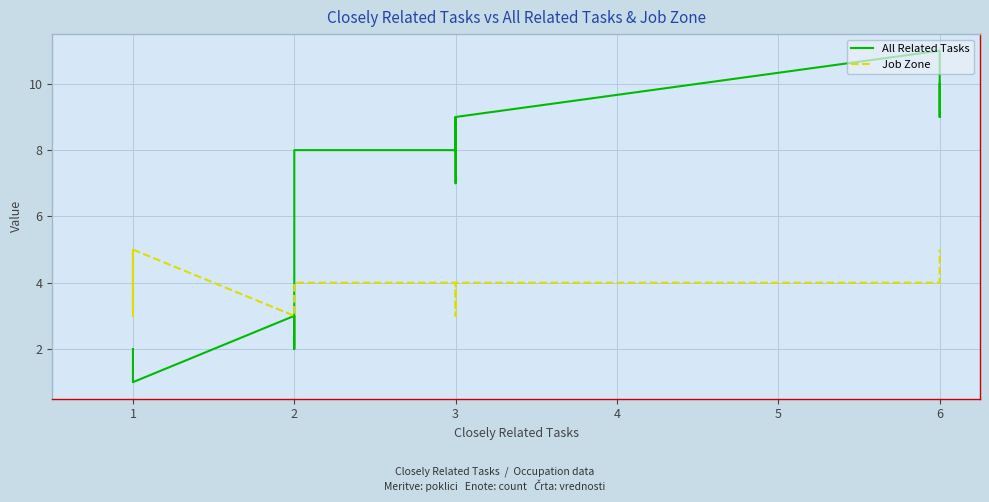

Which has a higher value, 1 or 3?

3